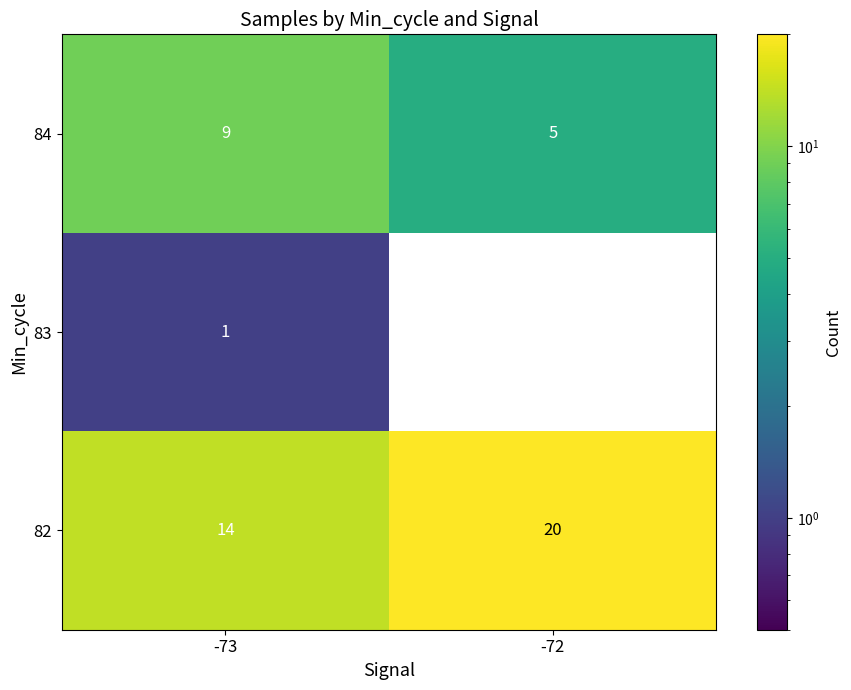

What is the average value of the 82 series?

17